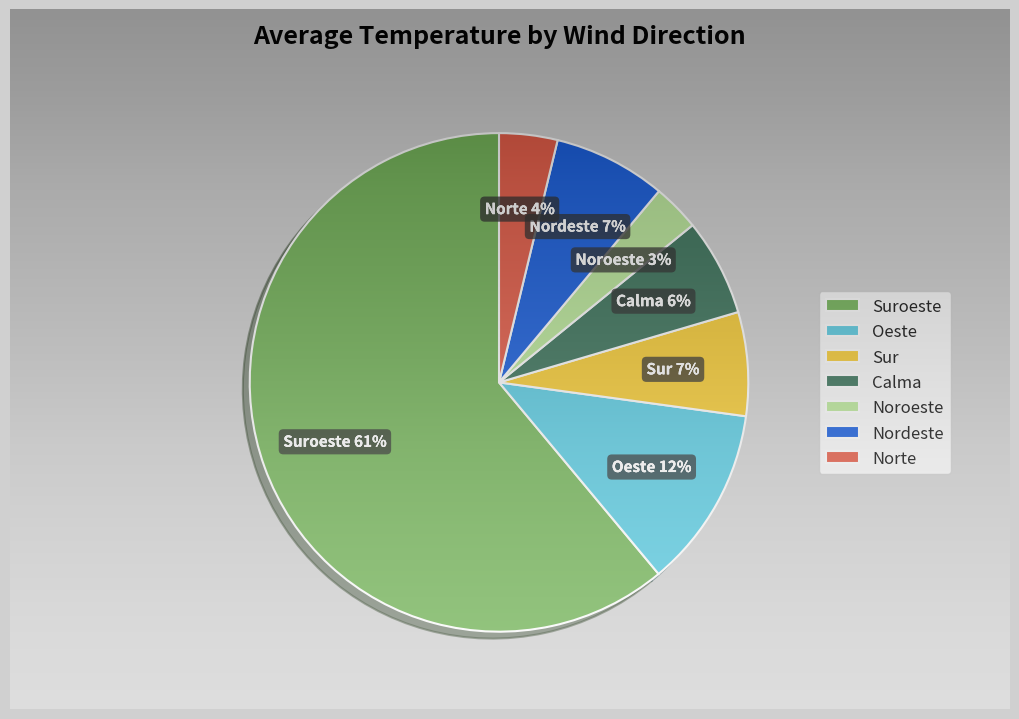

Is the sum of Oeste and Noroeste greater than half?

No